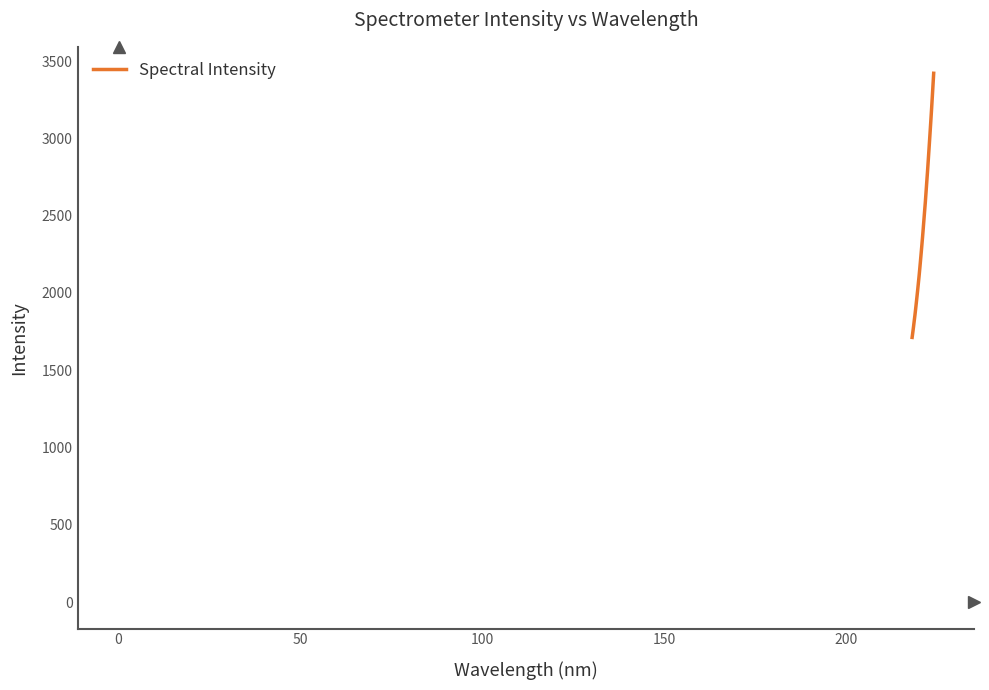

Reading right to left, list all the values displayed in this chart.

3421.4	3344.8	3268.1	3193.2	3121.5	3051.7	2981.8	2913.6	2845.6	2778.0	2716.2	2653.1	2589.2	2533.5	2476.7	2419.2	2363.0	2310.5	2259.0	2208.4	2158.4	2110.2	2065.7	2020.9	1978.1	1936.6	1895.1	1855.5	1819.5	1781.9	1746.8	1712.6